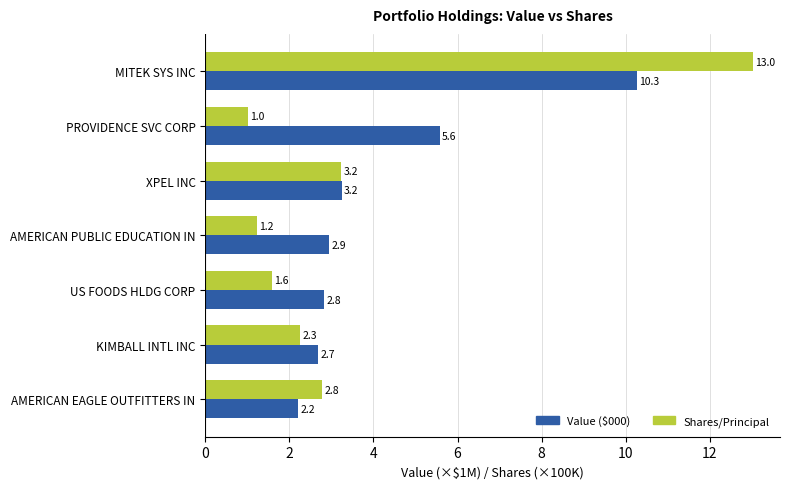

True or false: Value ($000) has a value of 1.4 at KIMBALL INTL INC.

False